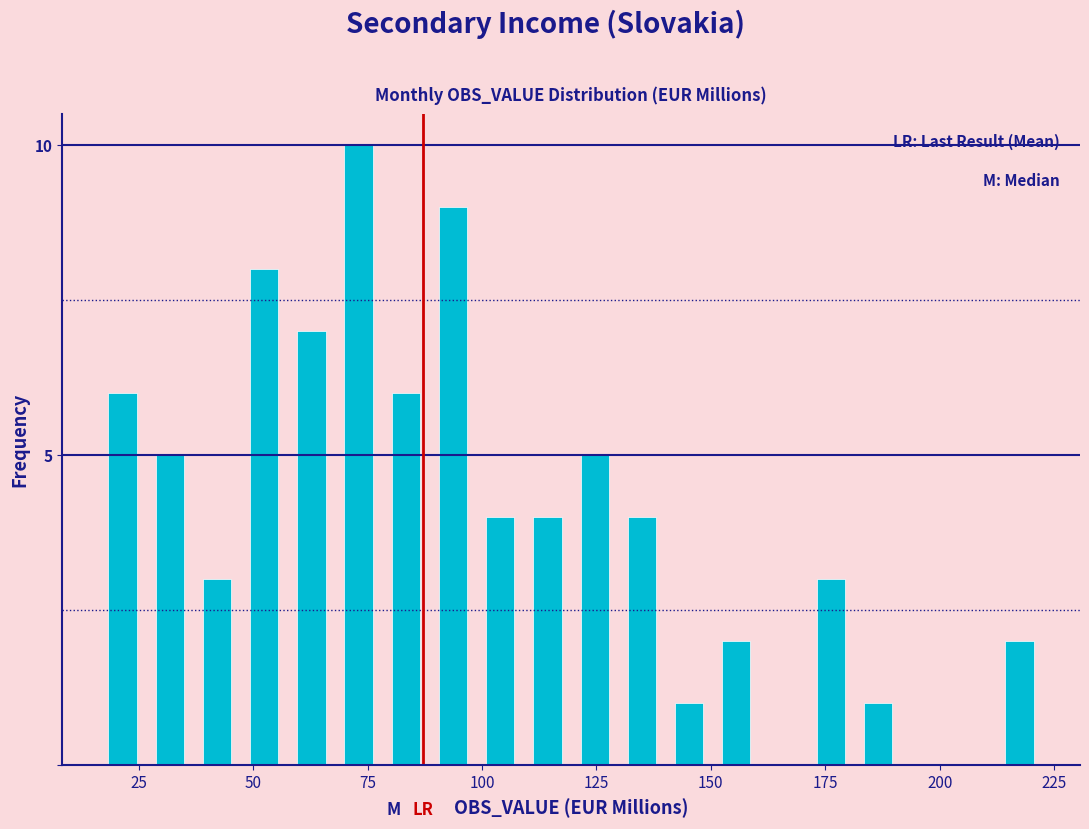

Read against the x-axis, roughly where is the centre of the tallest bar?

75